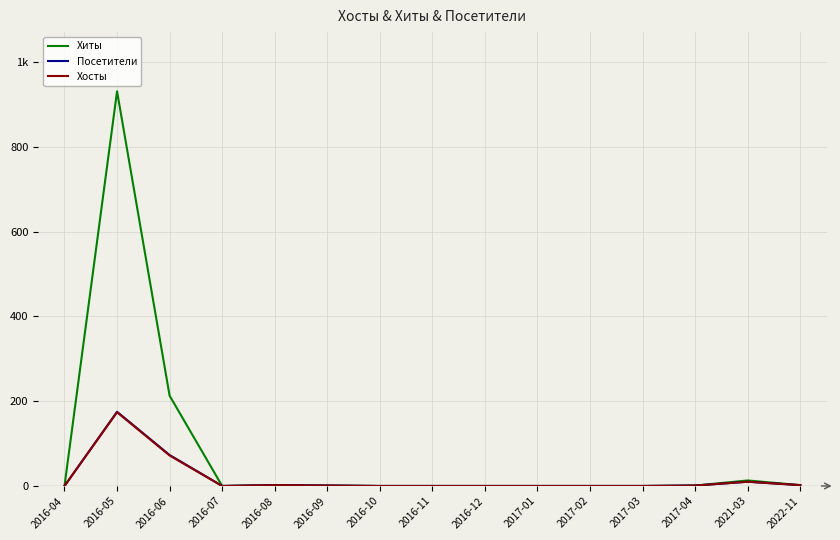

True or false: Хосты and Посетители cross at least once.

False